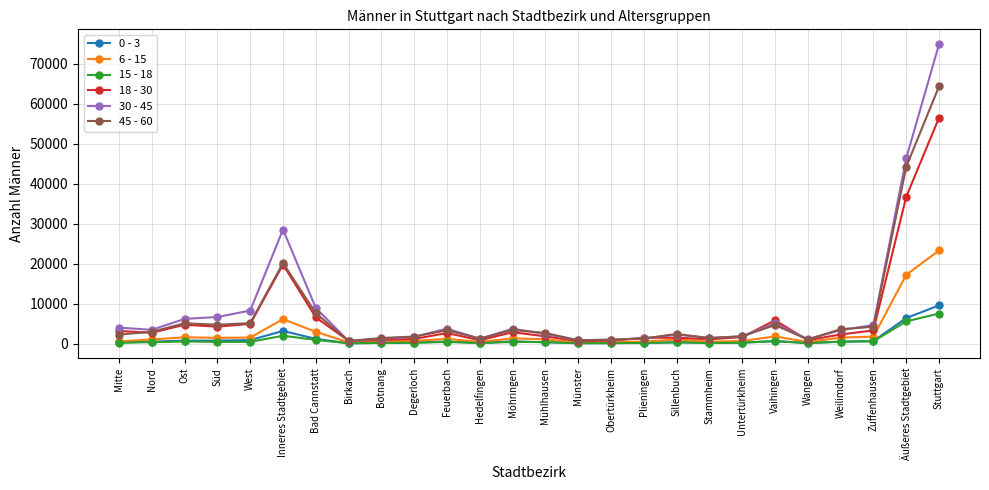

What is the average value of the 6 - 15 series?

2687